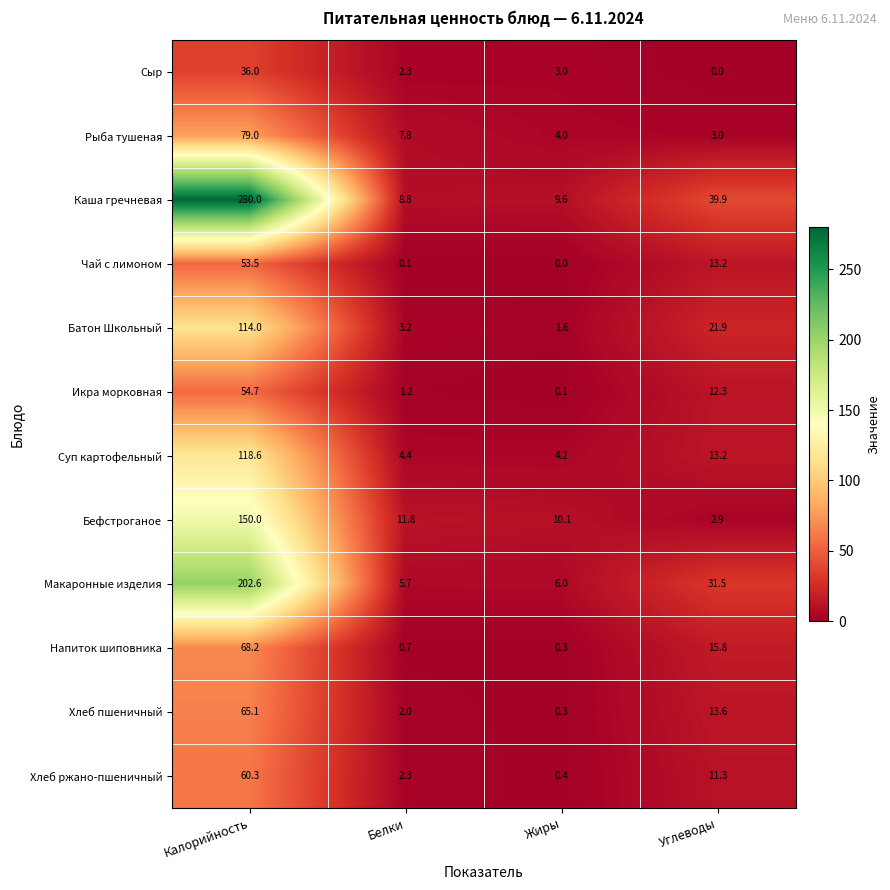

List the series in order of their peak value, highest first.

Каша гречневая, Макаронные изделия, Бефстроганое, Суп картофельный, Батон Школьный, Рыба тушеная, Напиток шиповника, Хлеб пшеничный, Хлеб ржано-пшеничный, Икра морковная, Чай с лимоном, Сыр